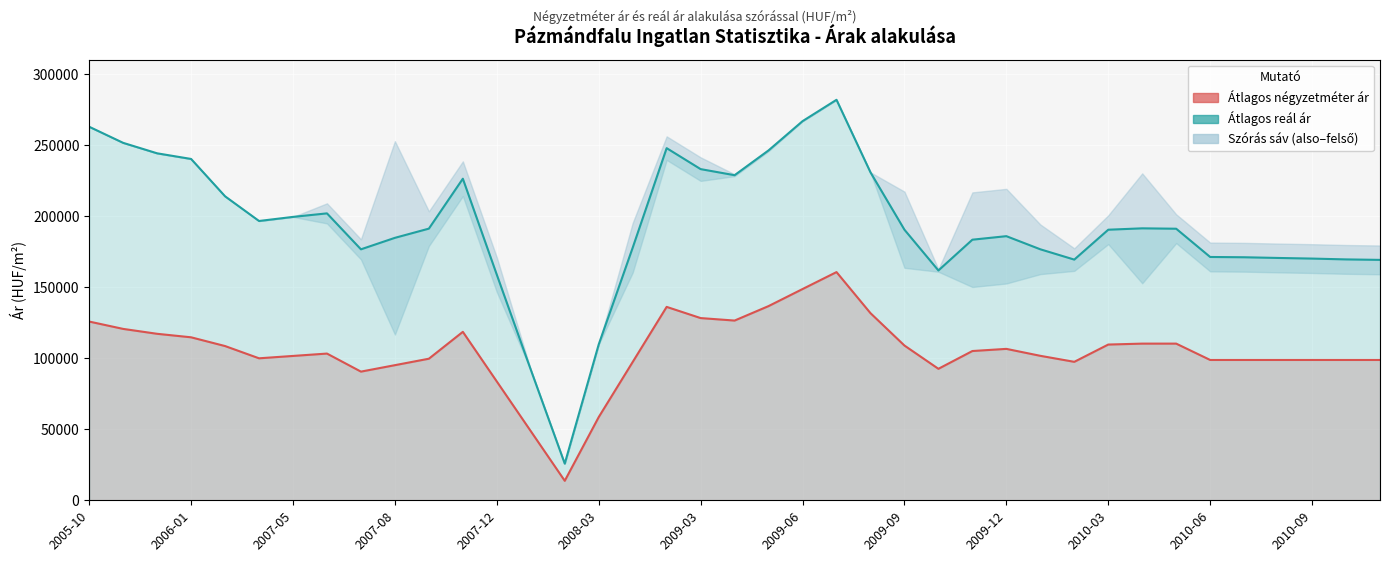

What is the sum of the Átlagos reál ár values at 2009-09 and 23?

407726